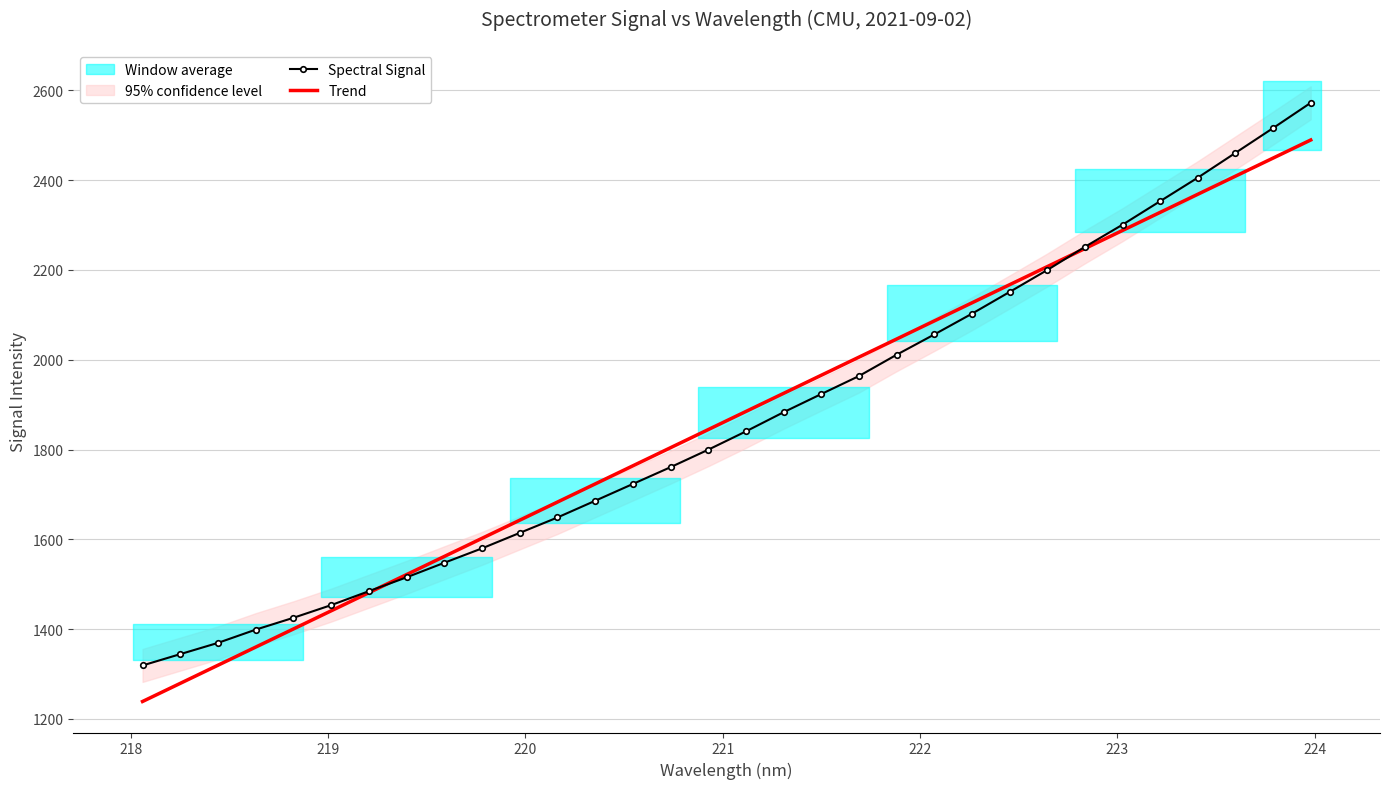

What is the lowest value of the Spectral Signal series?

1319.1